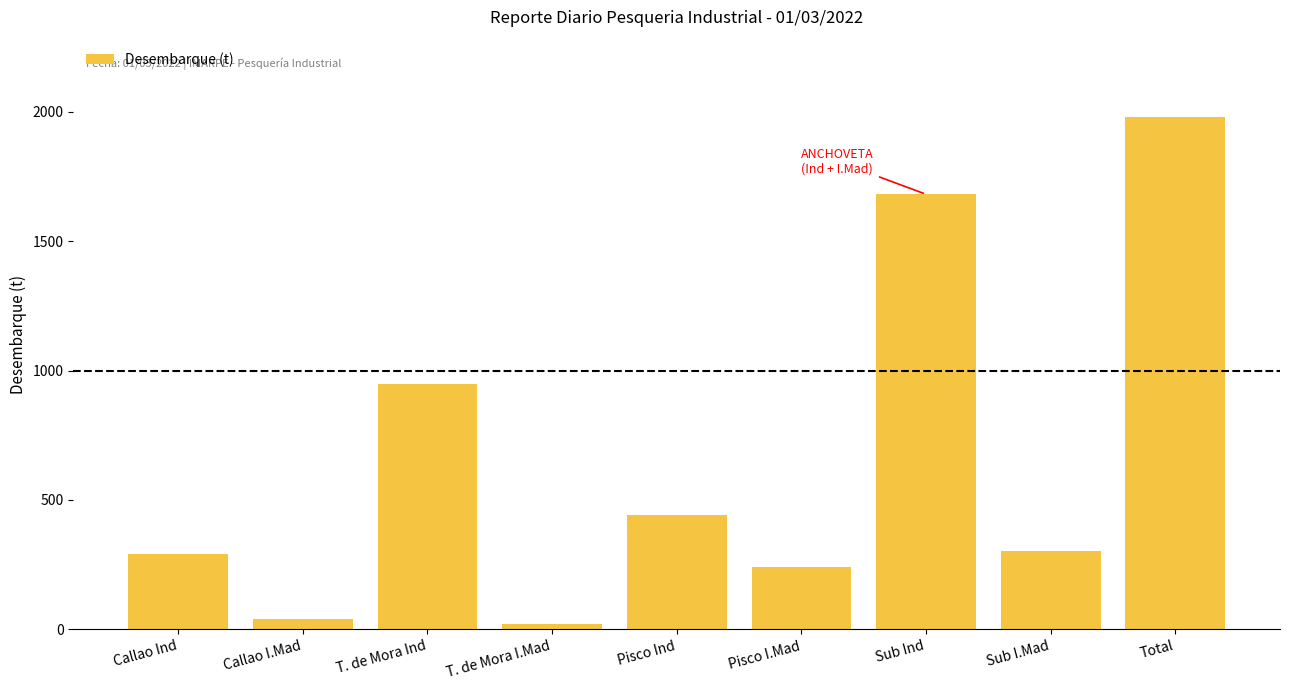

What is the ratio of the value at Sub Ind to the value at Pisco I.Mad?

7.0